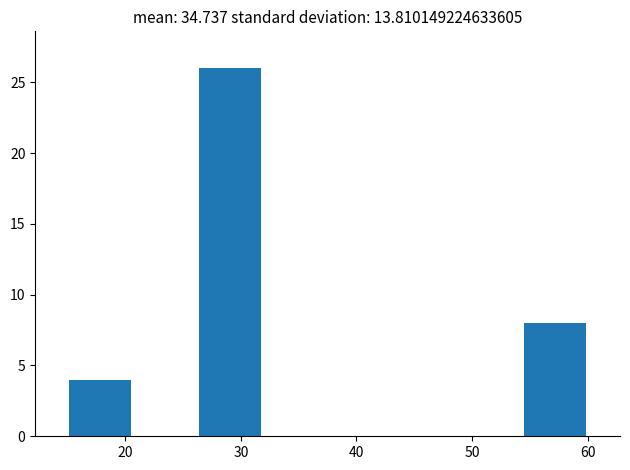

Reading left to right, transcribe this chart: for each bar, give the range it covers on the x-axis and its height. Neither the bar edges nor the heights are printed on the chart, so give them approximately, as read against the axes.

15 to 21: 4
21 to 26: 0
26 to 32: 26
32 to 38: 0
38 to 43: 0
43 to 49: 0
49 to 54: 0
54 to 60: 8